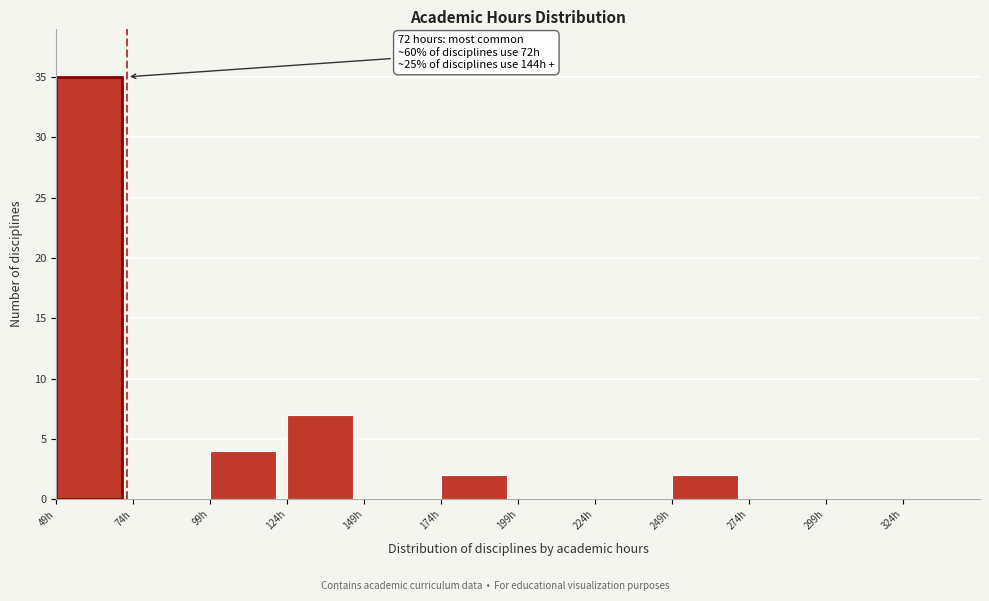

Over which range of the x-axis is the bar tallest?

49 to 74